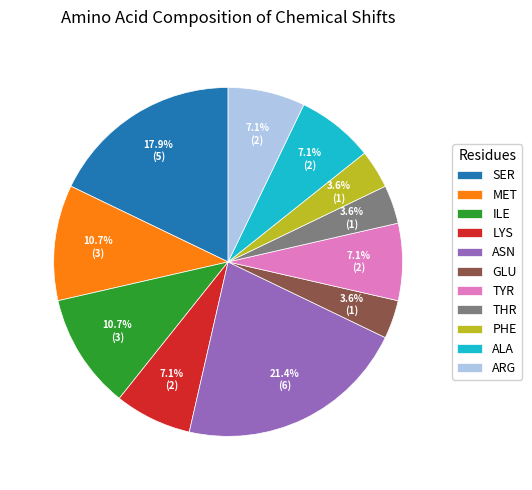

Which category has the biggest portion of the pie?

ASN